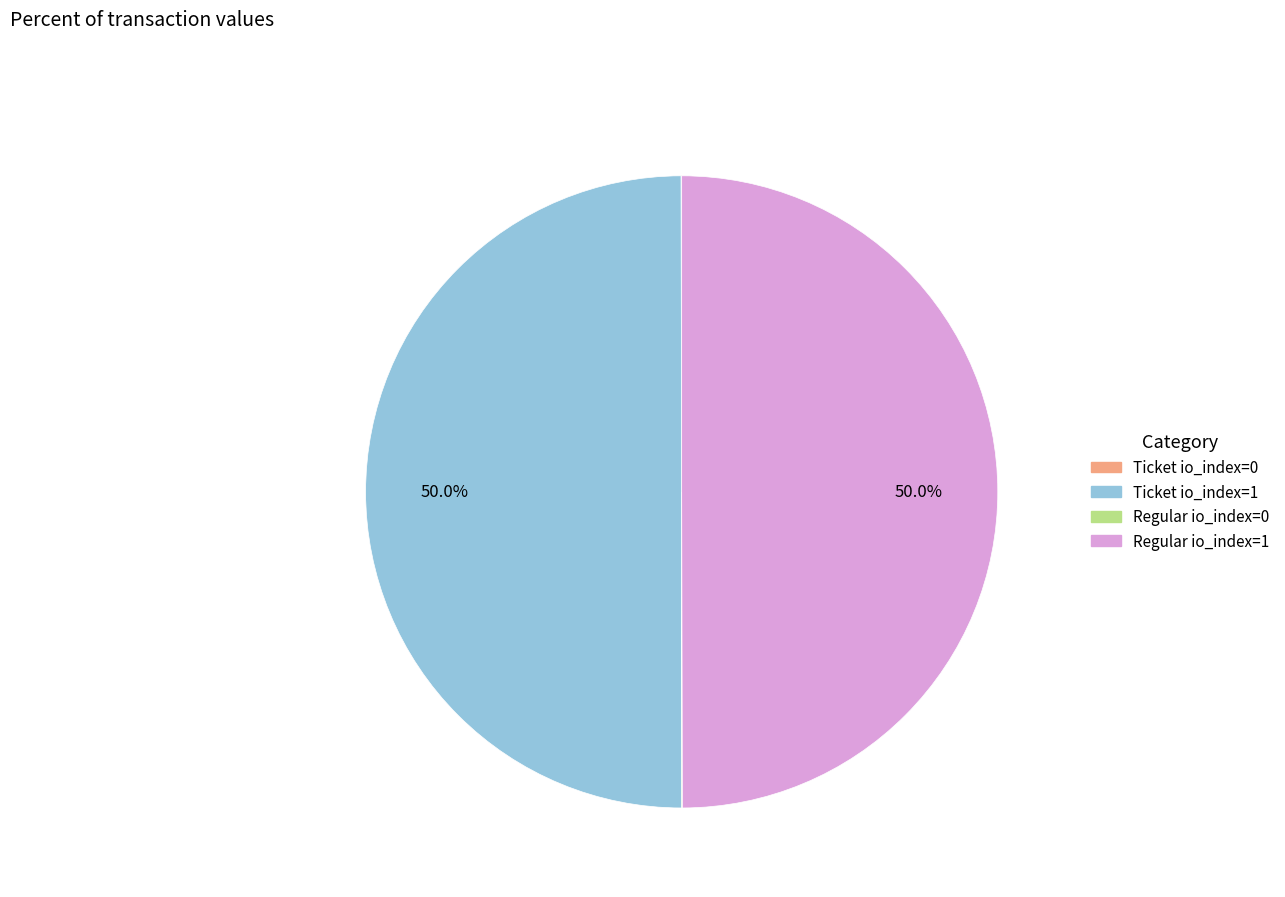

Approximately how many times larger is the value at Ticket io_index=1 compared to Regular io_index=1?

1.0